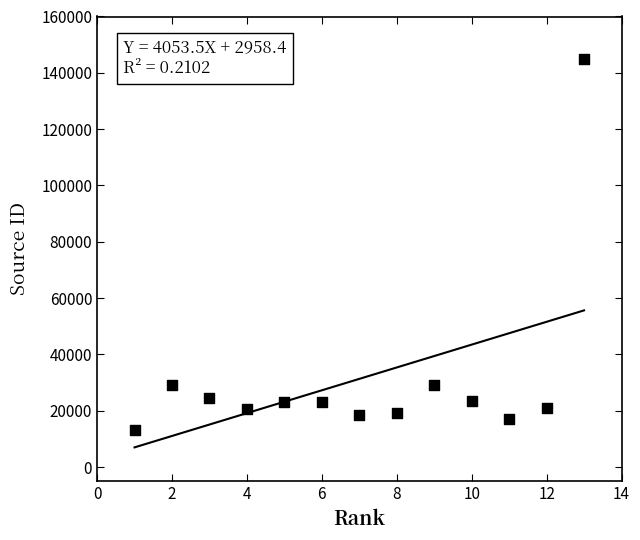

What is the range of Y values (max minus min)?

131732